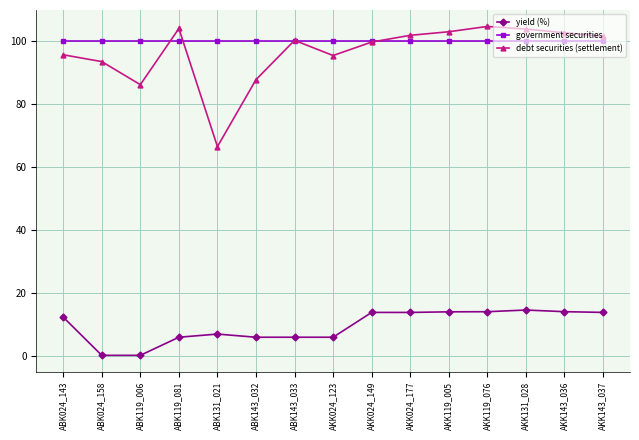

At which category does debt securities (settlement) reach its first local valley?

ABK119_006